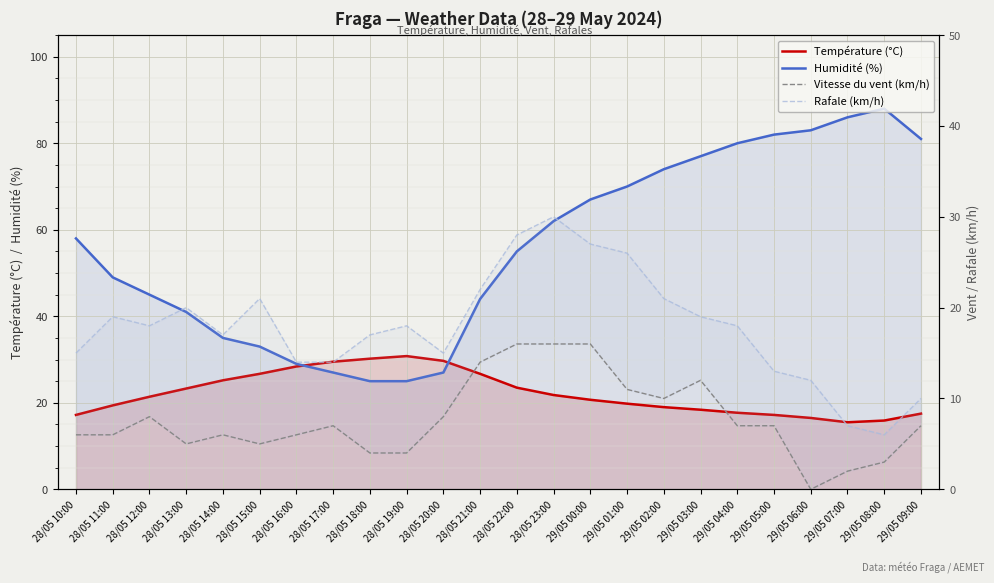

Which series has the largest total across all categories?

Humidité (%)